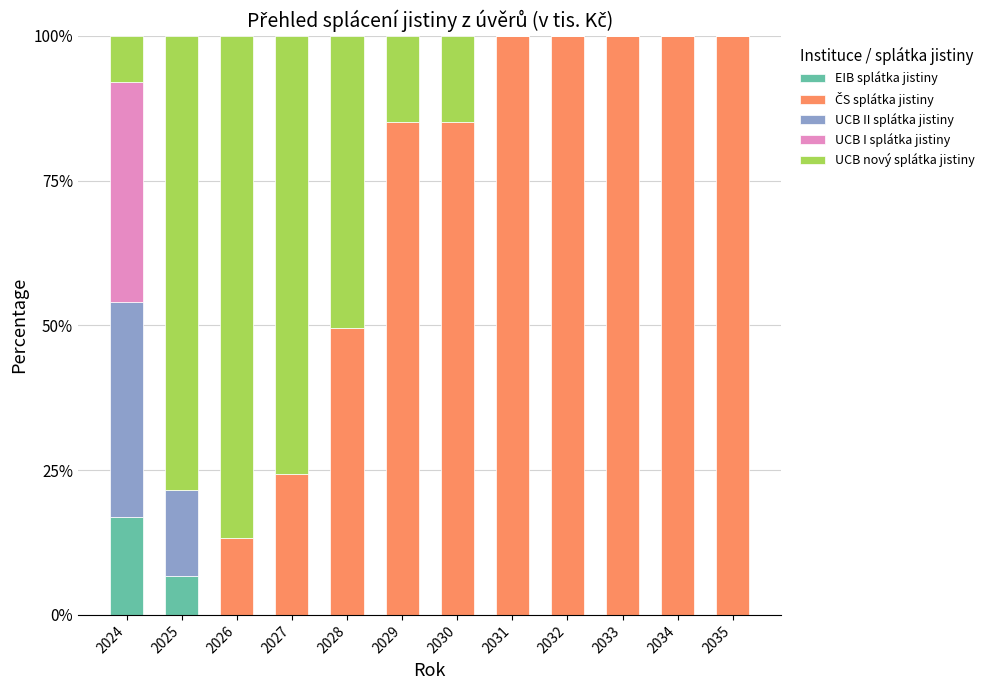

What is the total value across all series at 2027?

100.0